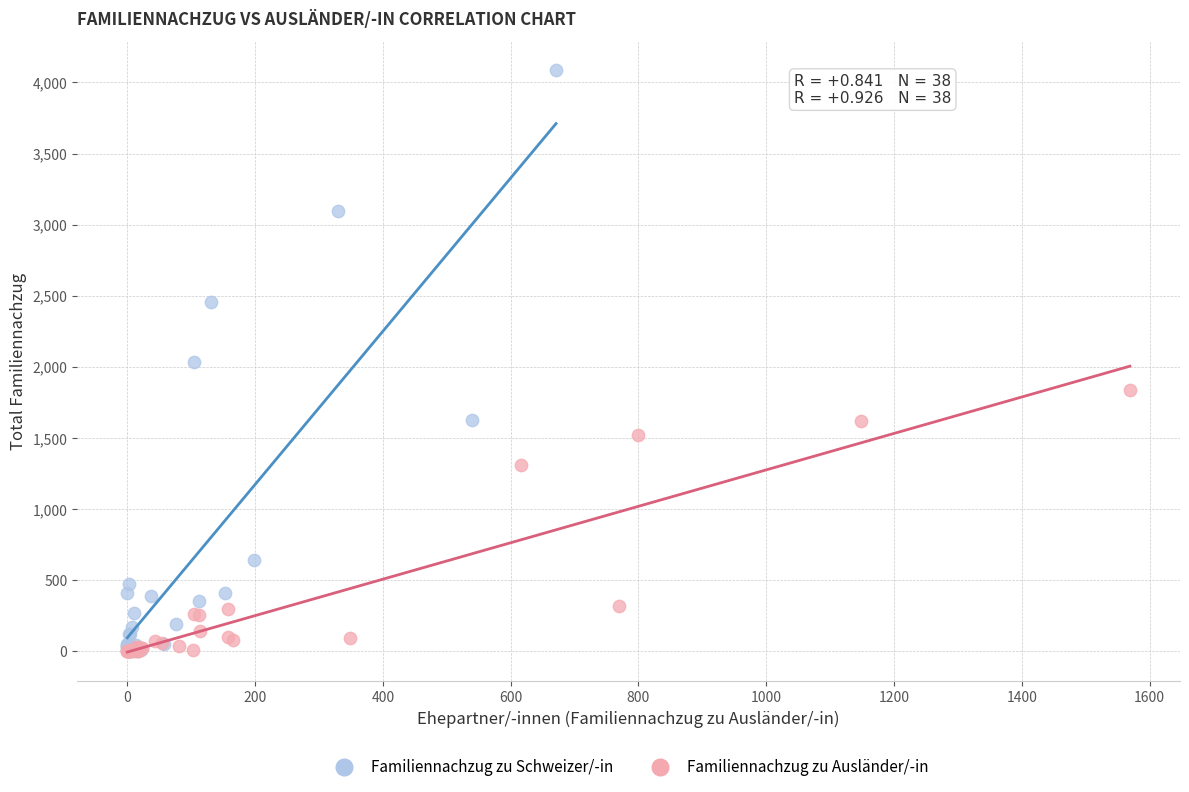

Which series has the widest spread of Y values?

Familiennachzug zu Schweizer/-in